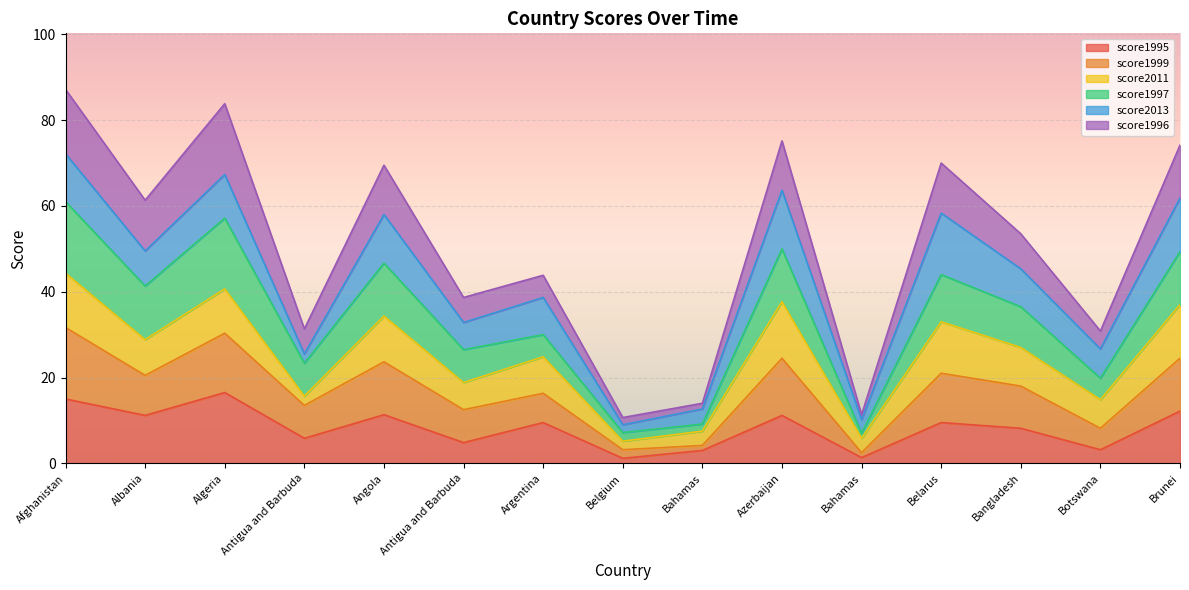

Does the chart display data point markers on the line(s)?

No